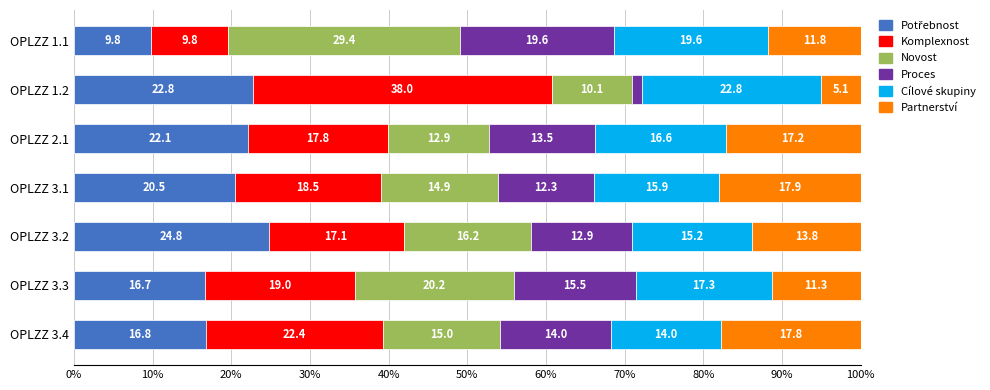

What is the total value across all series at OPLZZ 3.3?

100.0